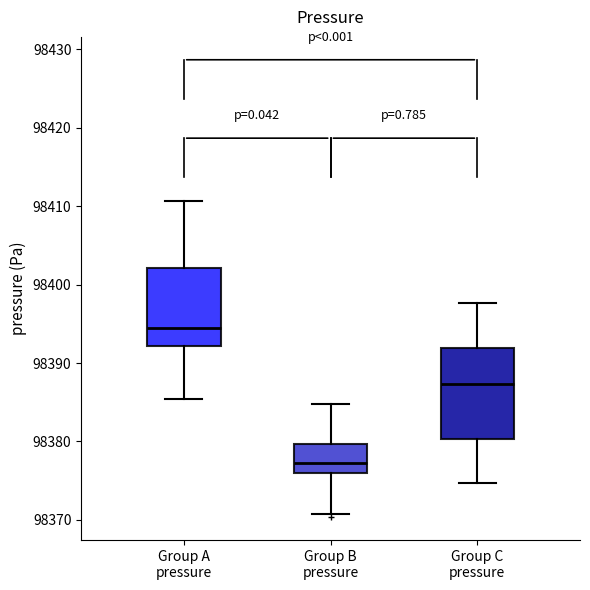

Reading left to right, transcribe this box plot: for each box, give where its median line is, the range the box spans, and where its two whiskers end, as read against the y-axis. The values are not printed on the chart, so give them approximately, as read against the axis.

Group A pressure: median 98395, box 98392 to 98402, whiskers 98385 to 98411
Group B pressure: median 98377, box 98376 to 98380, whiskers 98371 to 98385
Group C pressure: median 98387, box 98380 to 98392, whiskers 98375 to 98398